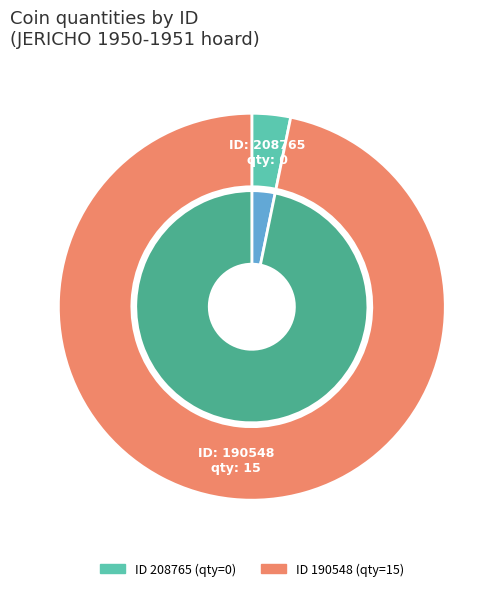

Which category has the biggest portion of the pie?

190548